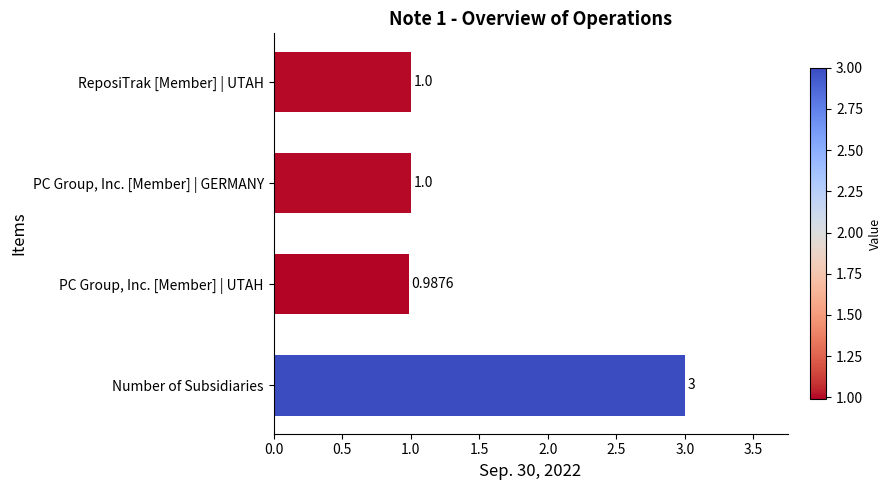

Between ReposiTrak [Member] | UTAH and Number of Subsidiaries, which is larger?

Number of Subsidiaries